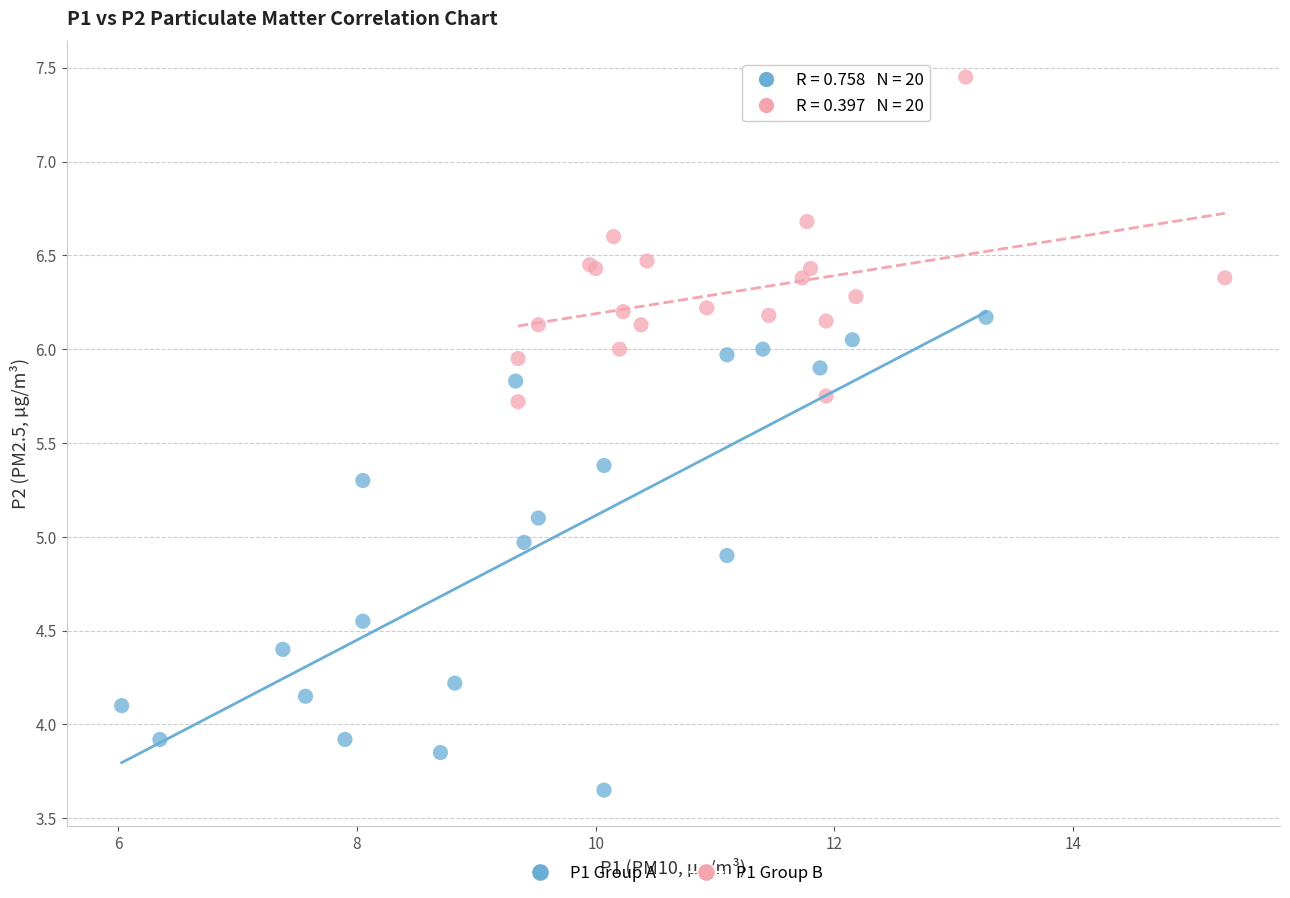

Which series contains the lowest Y value?

P1 Group A